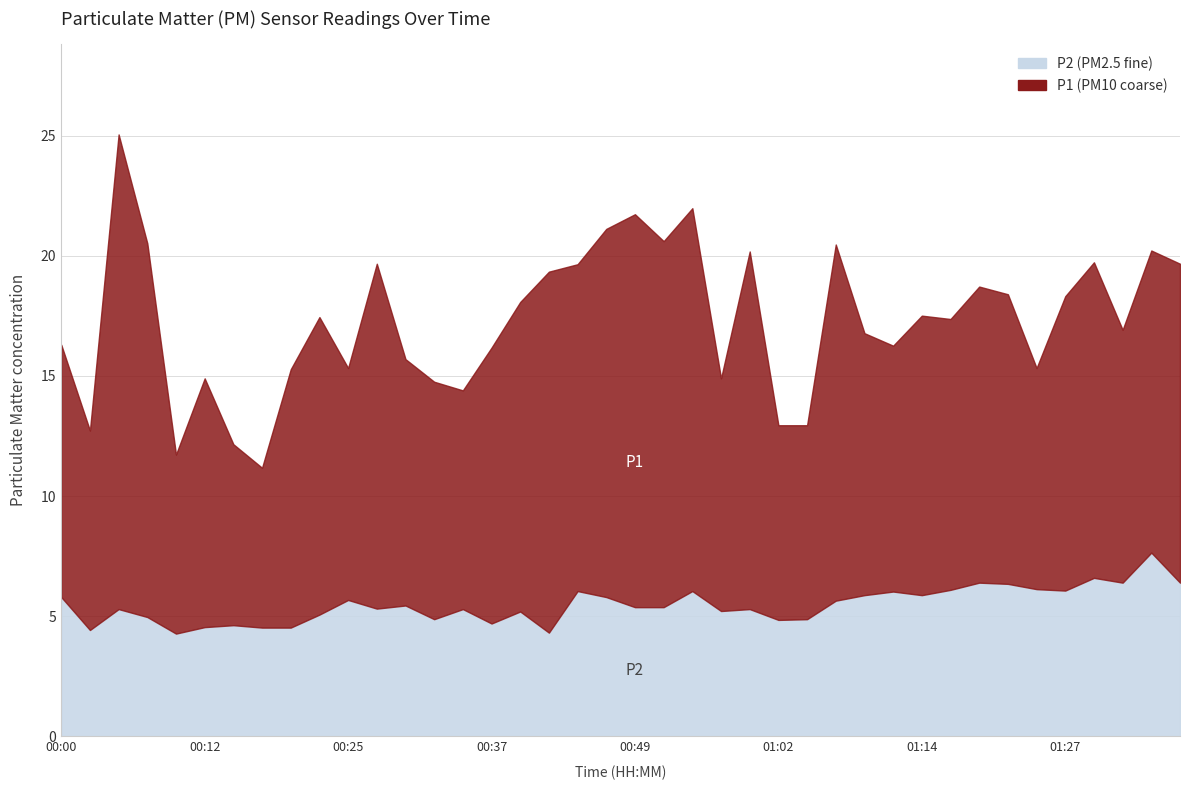

The value of P1 at 01:14 is 7.8. True or false?

False